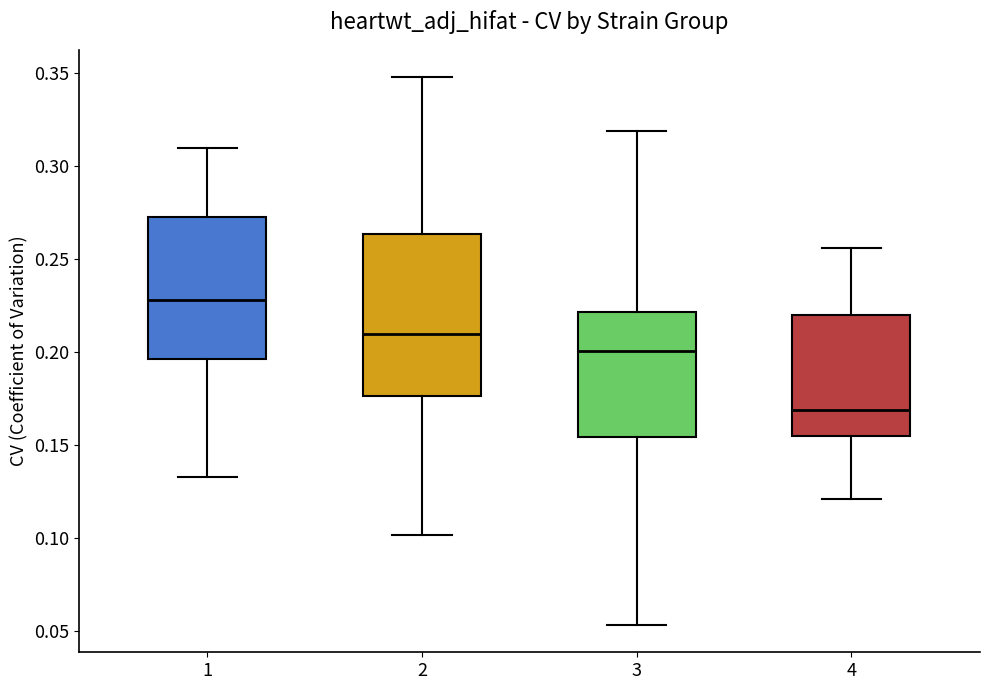

Comparing the boxes themselves (not the whiskers), which one is the tallest?

2